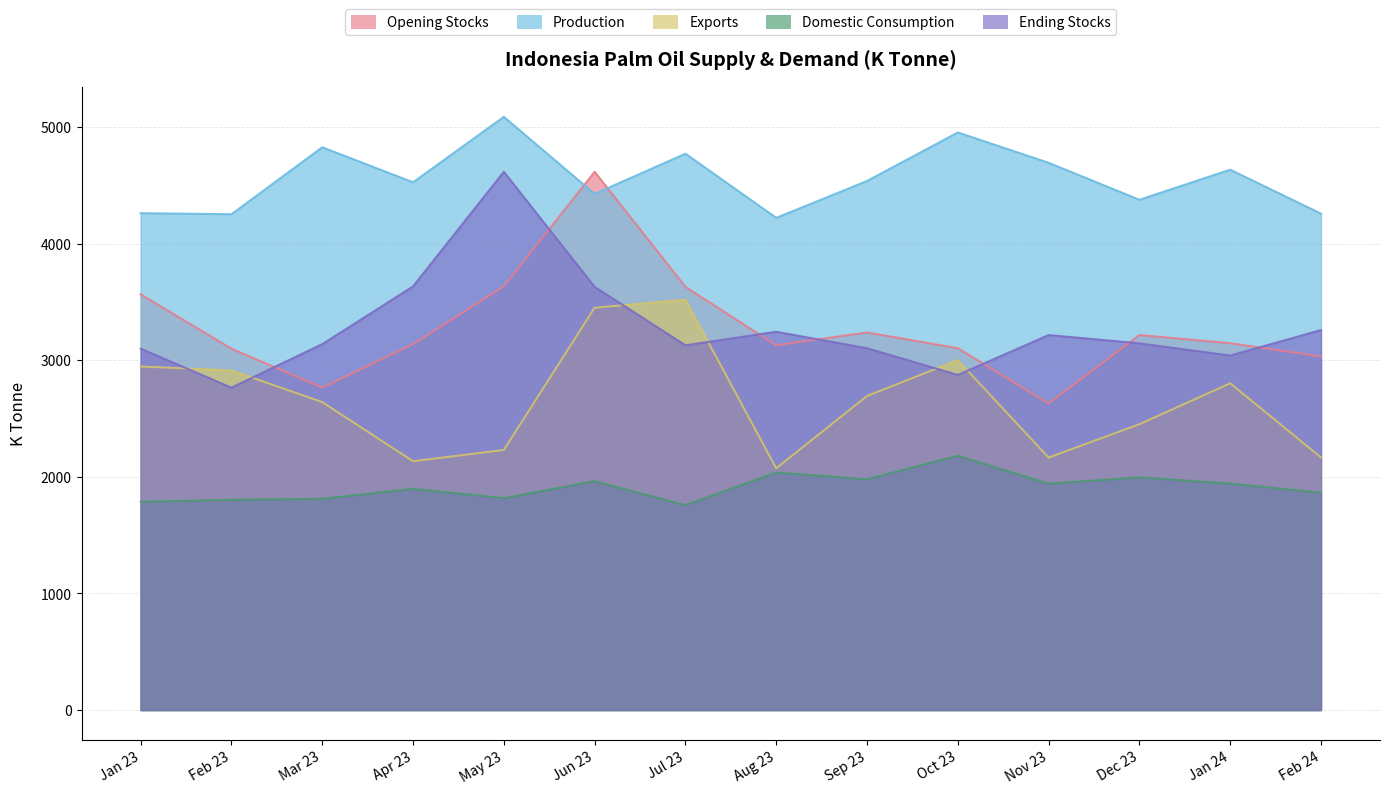

What is the lowest value of the Ending Stocks series?

2765